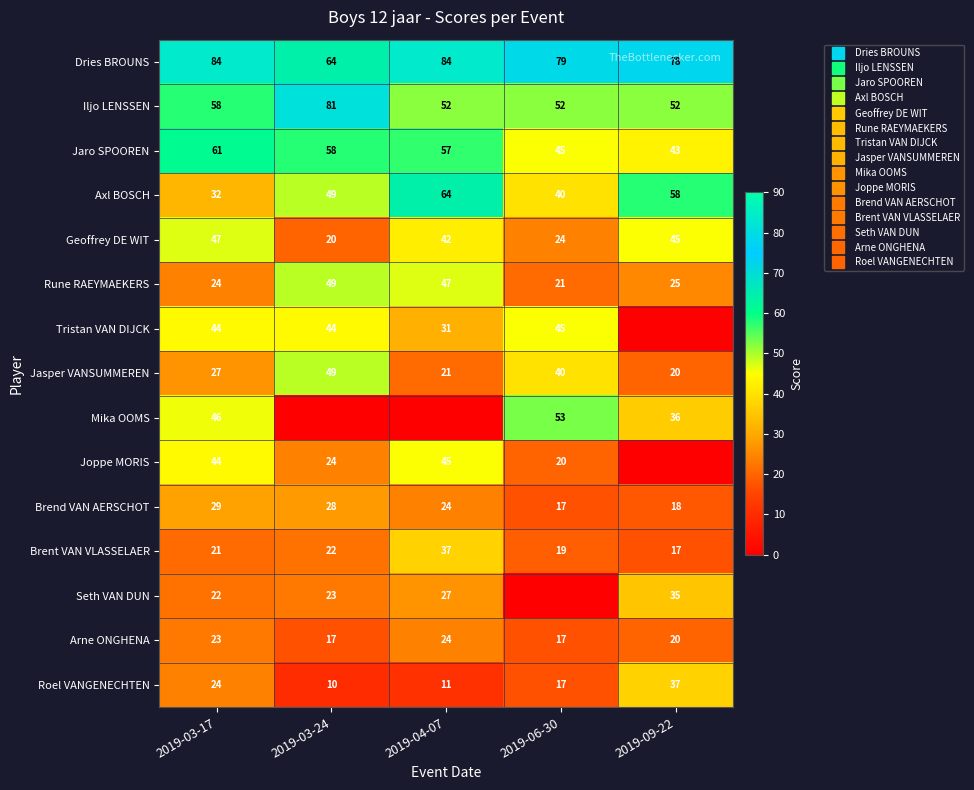

Which series has the largest range (max minus min)?

Mika OOMS